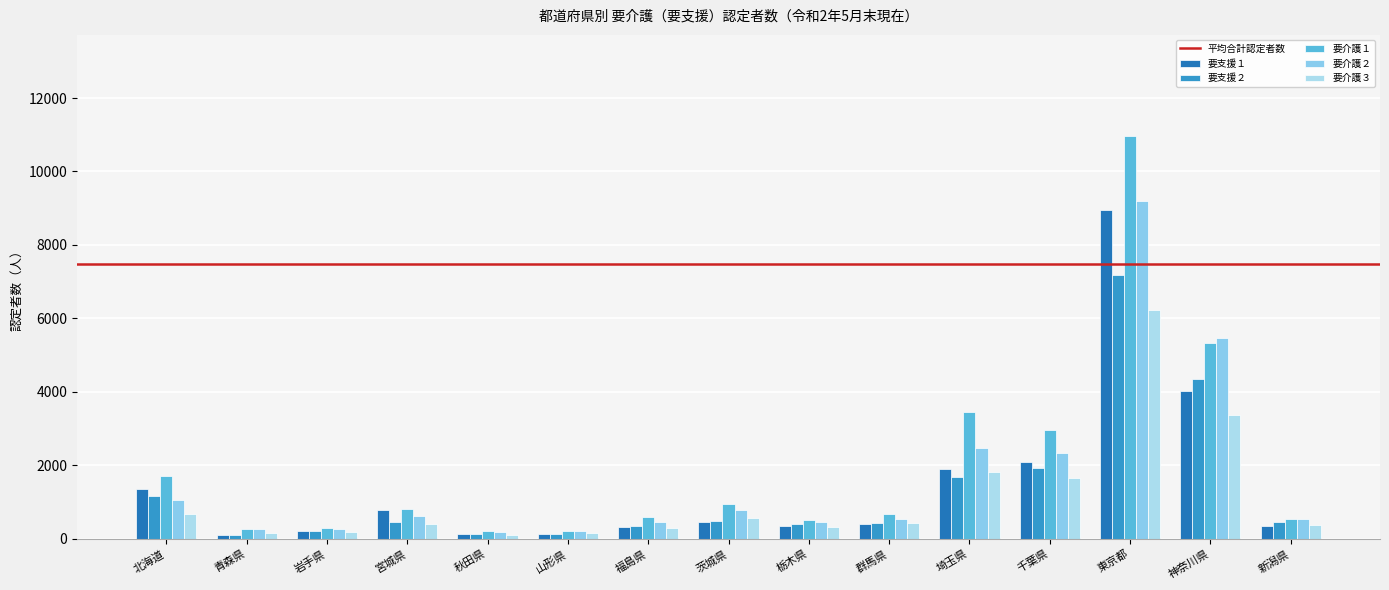

What is the label of the 4th bar from the right?

千葉県